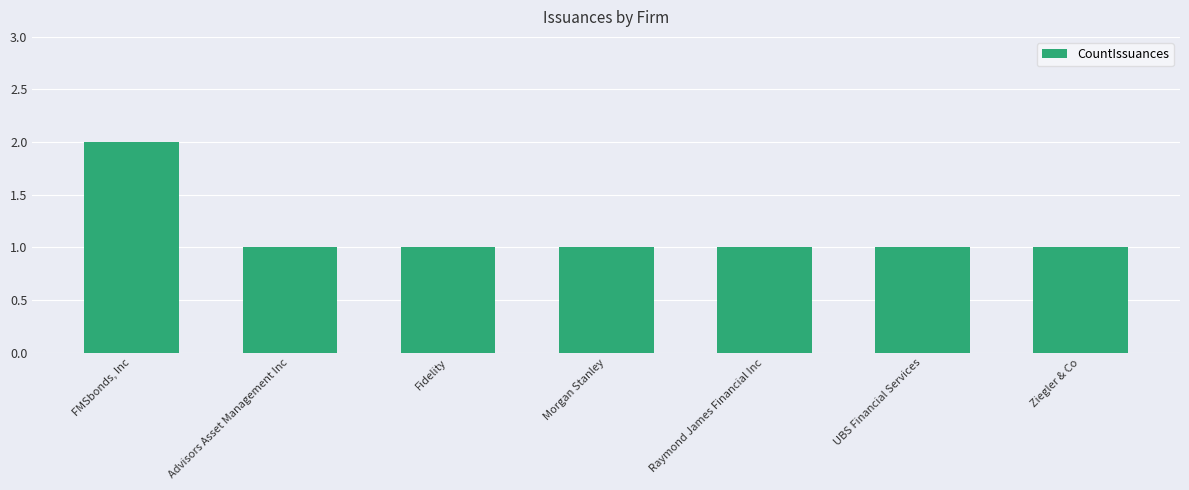

What is the sum of all values?

8